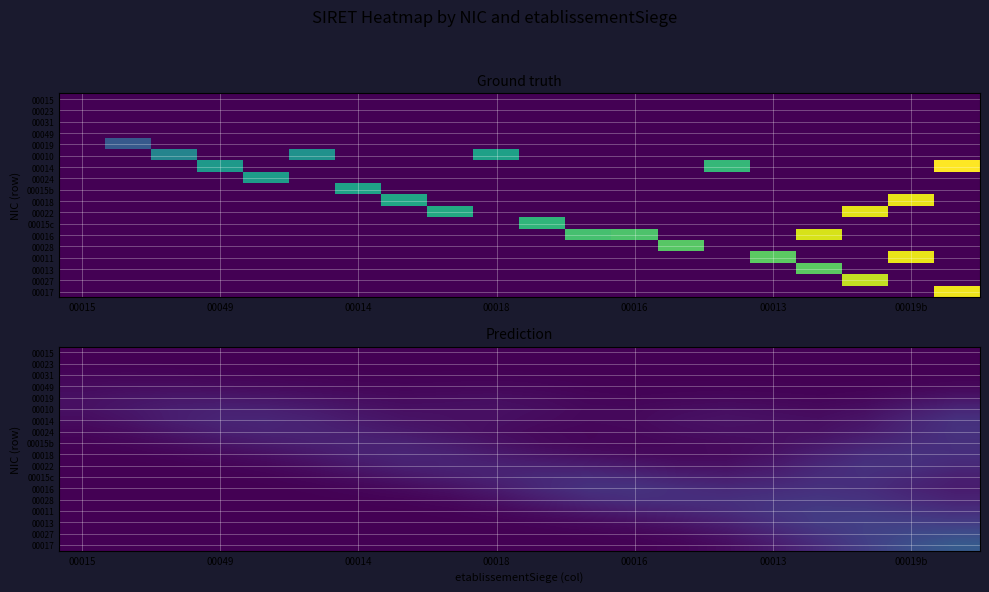

True or false: 00014 has a value of 0.1 at 00019b.

False